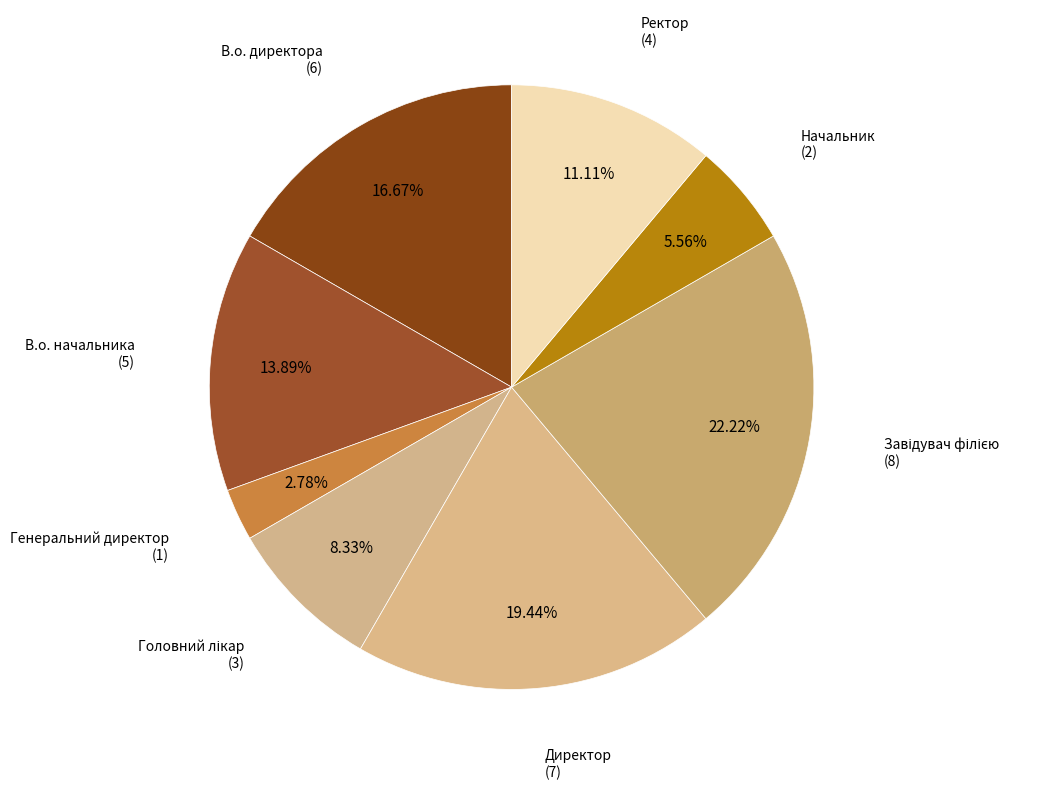

Count the number of slices in the pie.

8